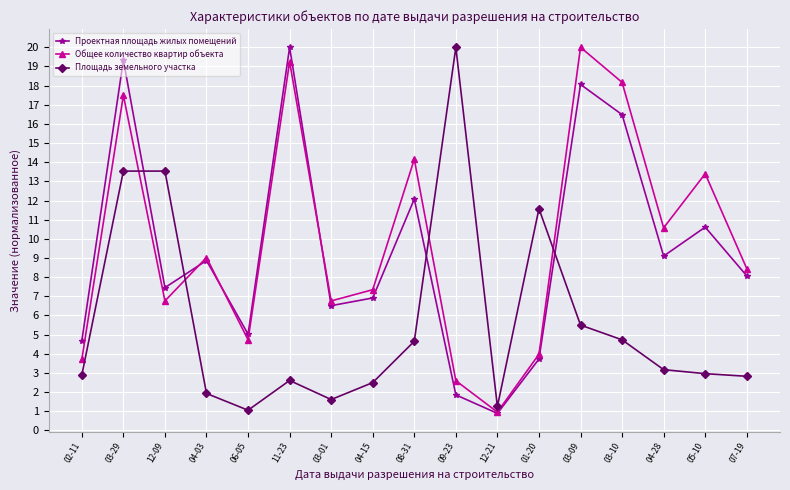

Is the value of Общее количество квартир объекта at 04-03 greater than the value of Площадь земельного участка at 07-19?

Yes